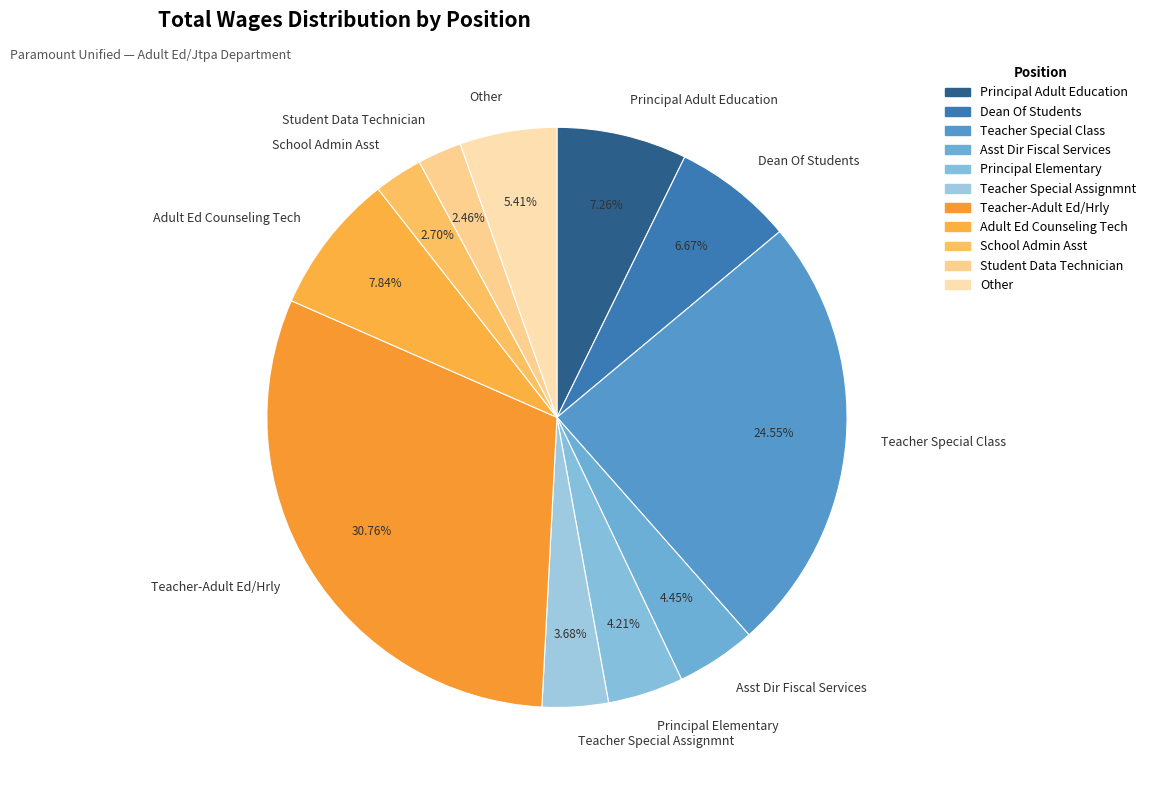

Does any single category account for the majority?

No